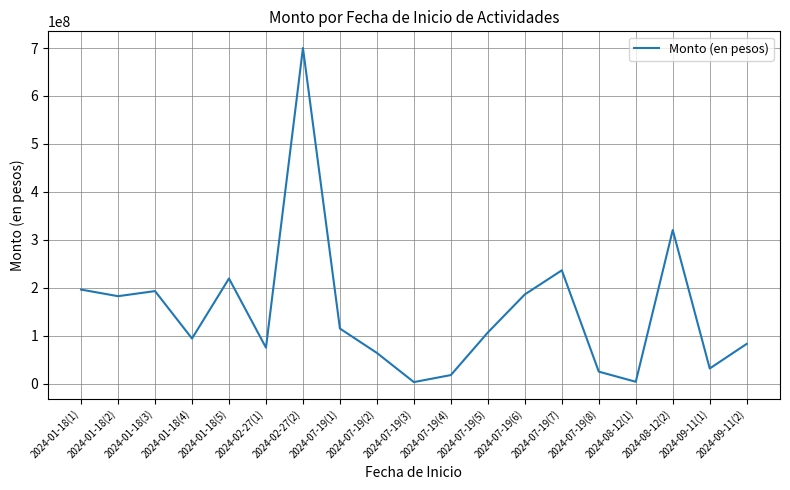

The value at 2024-08-12(2) is 151039856. True or false?

False